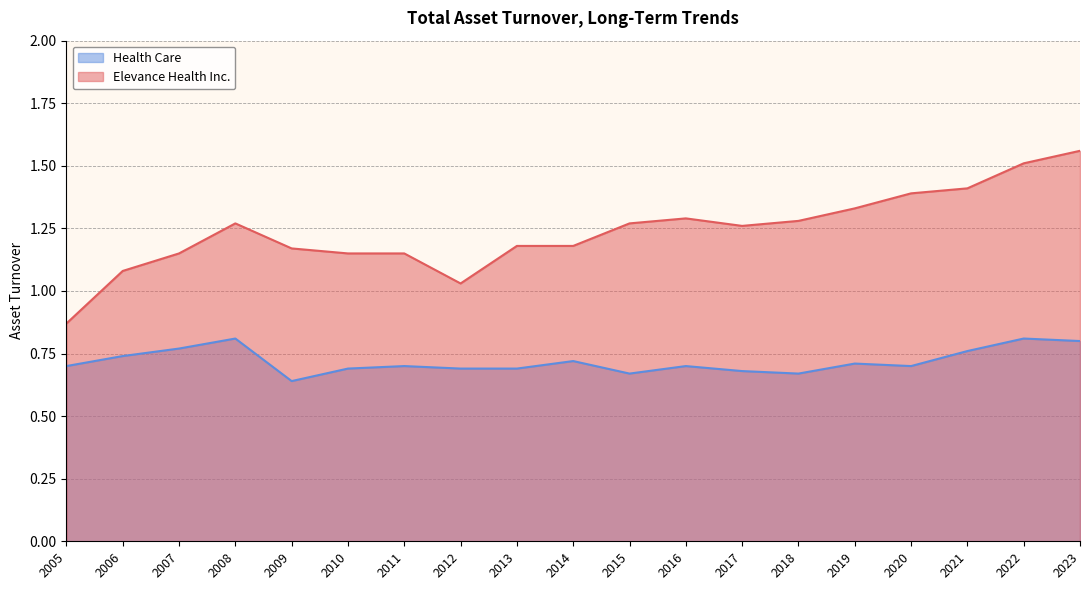

At which category is the sum across all series the highest?

2023